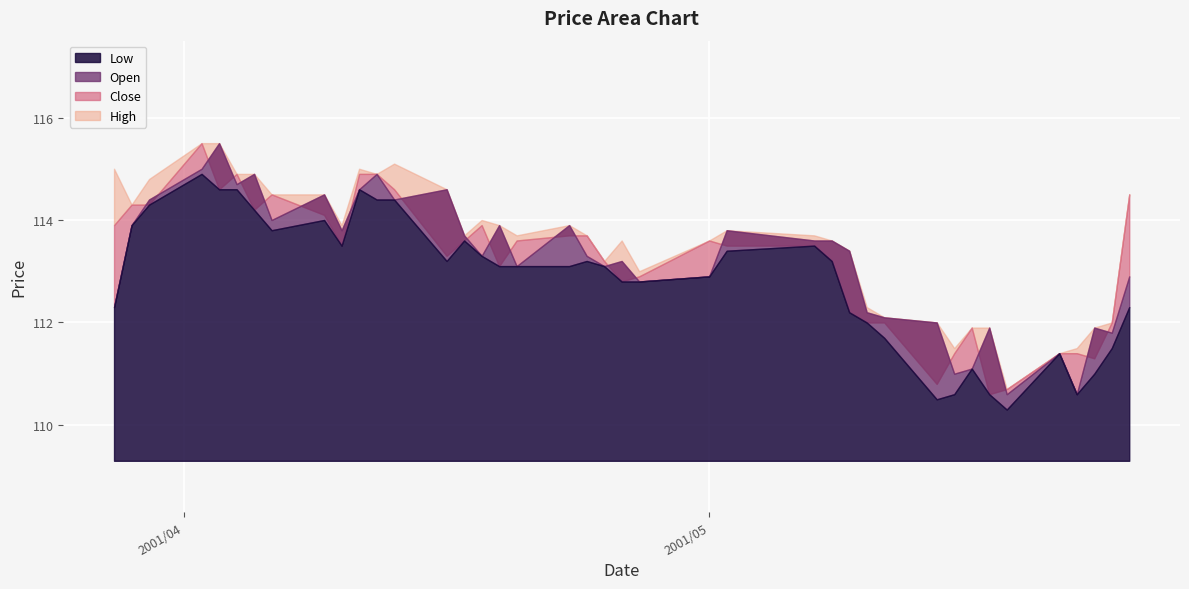

The value of High at 2001/04/02 is 115.5. True or false?

True